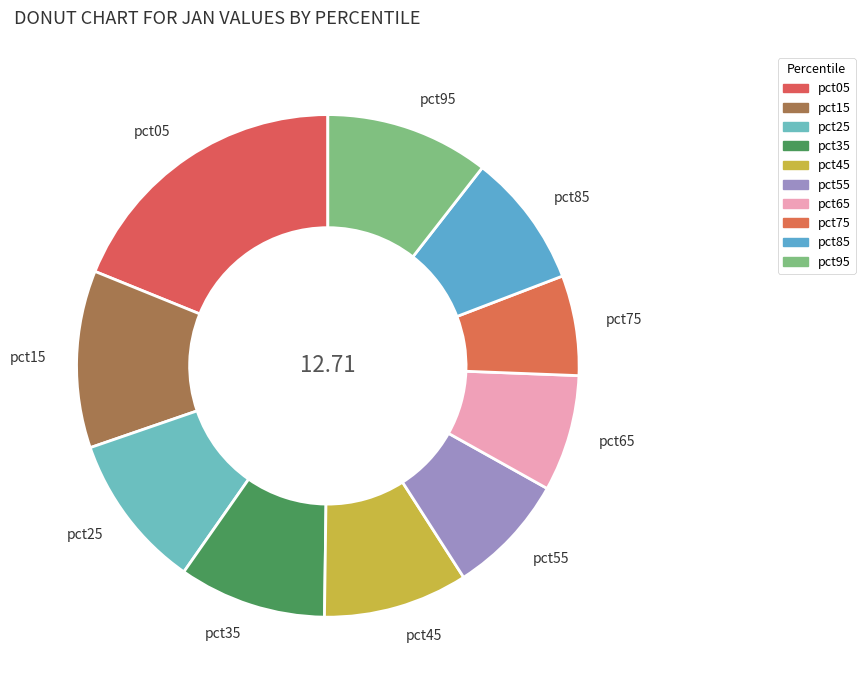

Which has a higher value, pct35 or pct25?

pct25